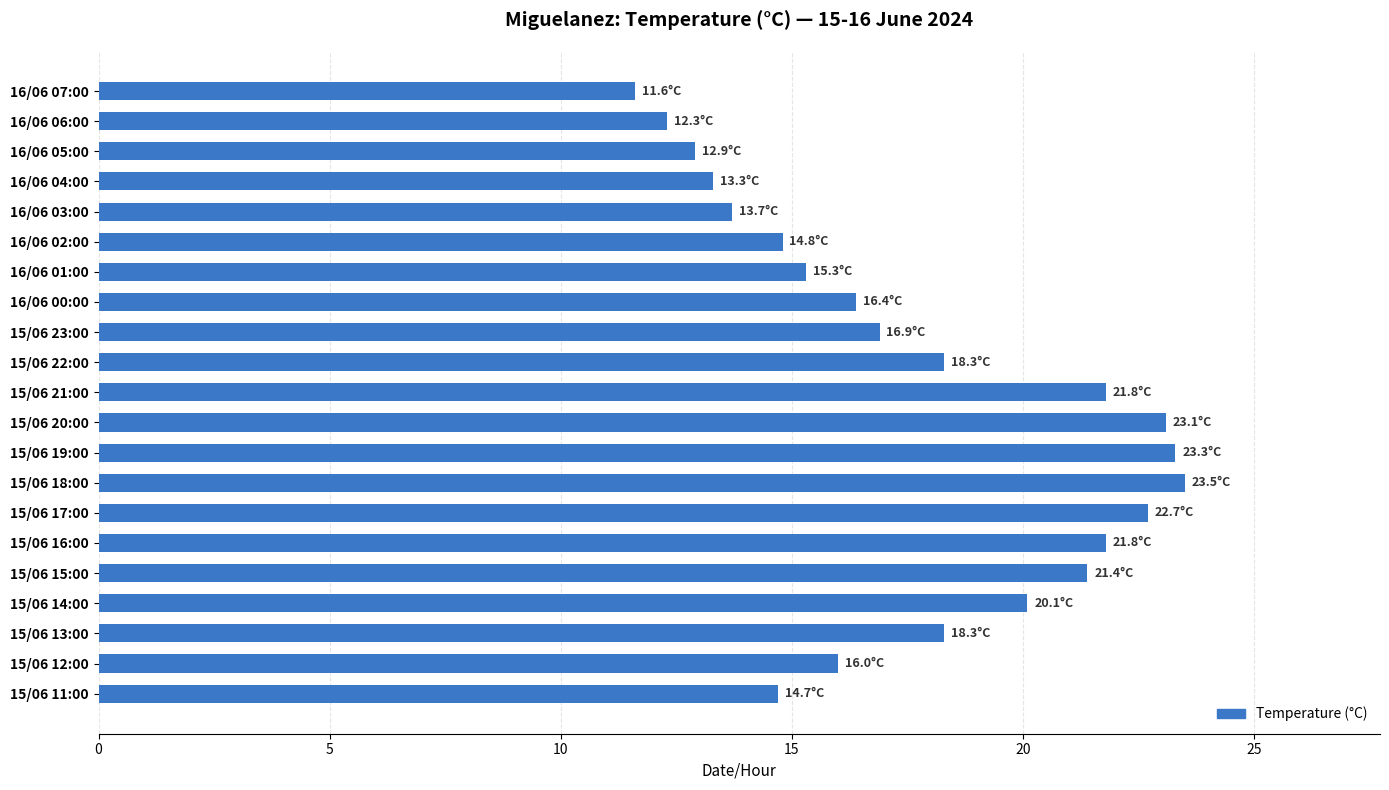

Which has a higher value, 15/06 22:00 or 16/06 00:00?

15/06 22:00